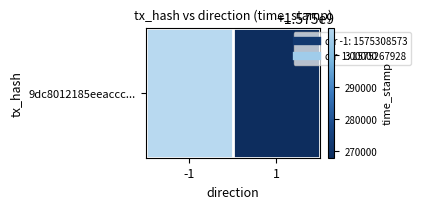

What value does the data have at 1?

1575267928